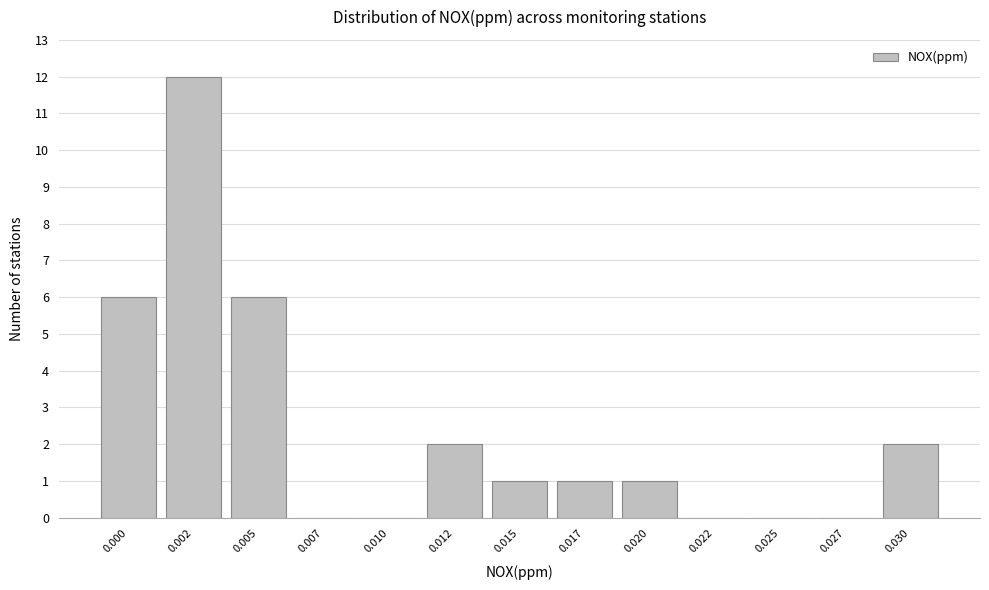

Reading left to right, transcribe all the data shown in this chart.

0.000=6	0.002=12	0.005=6	0.007=0	0.010=0	0.012=2	0.015=1	0.017=1	0.020=1	0.022=0	0.025=0	0.027=0	0.030=2